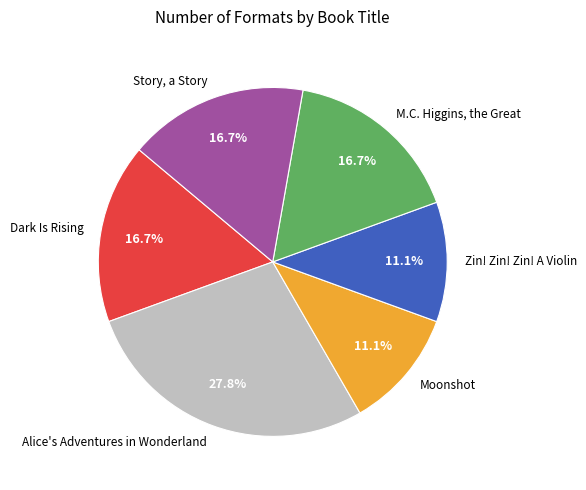

What percentage is the Alice's Adventures in Wonderland slice, to the nearest percent?

28%